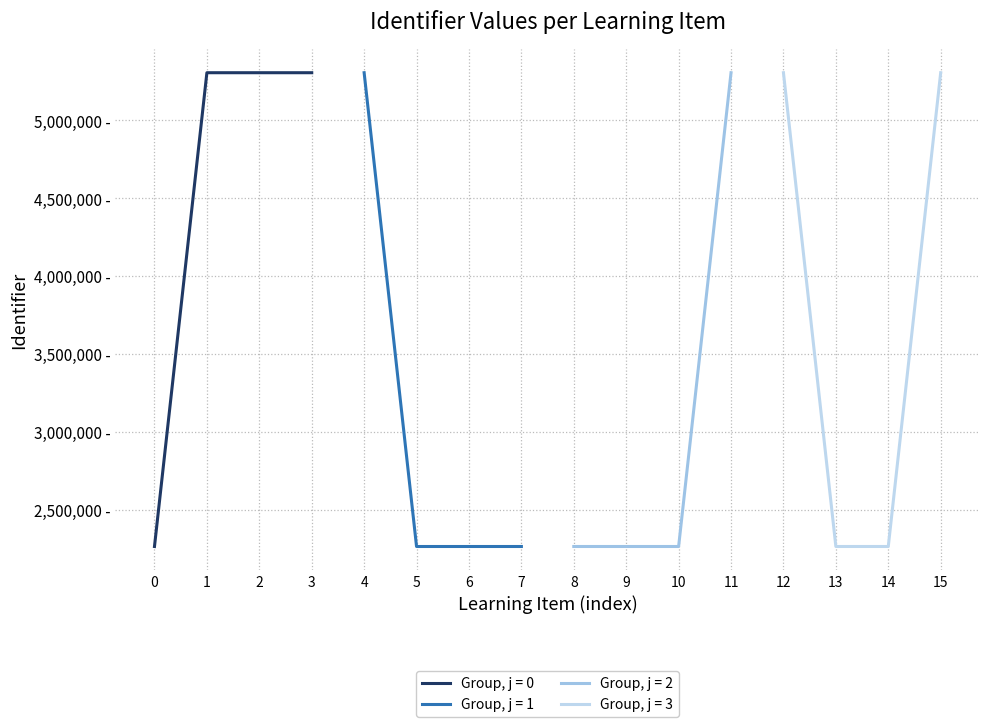

Reading left to right, list all the values displayed in this chart.

Feit of mening?=2263478	Intro=5306790	Wat kan ik straks?=5306791	Wat ga ik doen?=5306793	Aan de slag=5306795	Stap 1: Kennisbank=2263486	Feit of mening? (2)=2263488	Stap 2: Feiten of meningen?=2263489	Stap 3: Feiten en meningen gescheiden?=2263491	Stap 4: Een voorbeeld=2263493	Stap 5: Feiten of meningen?=2263495	Afronding=5306798	Samenvattend=5306799	Eindopdracht: Feit en mening=2263497	Extra opdracht=2263500	Terugkijken=5306802